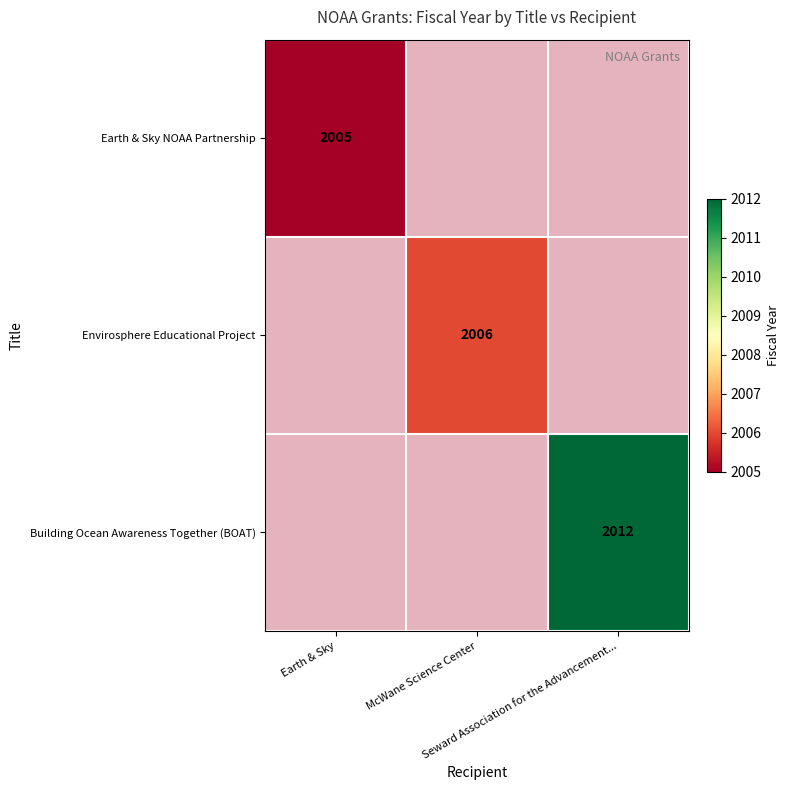

True or false: Building Ocean Awareness Together (BOAT) has a value of 1295 at McWane Science Center.

False